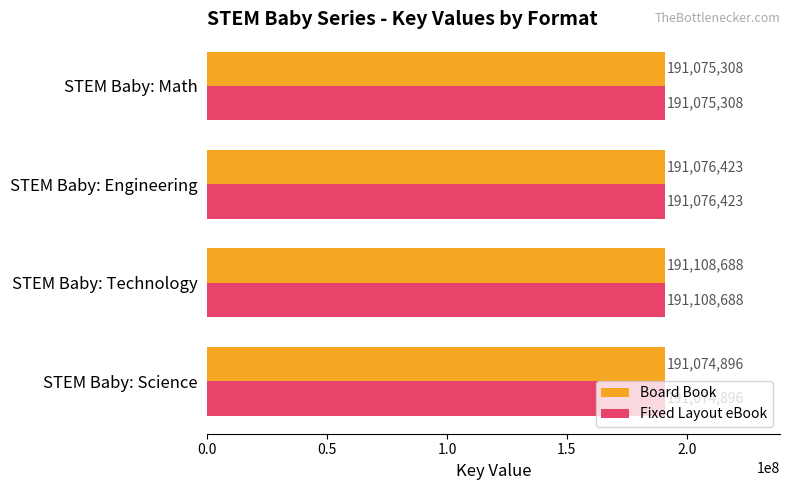

At how many categories does at least one series exceed 191075635?

2